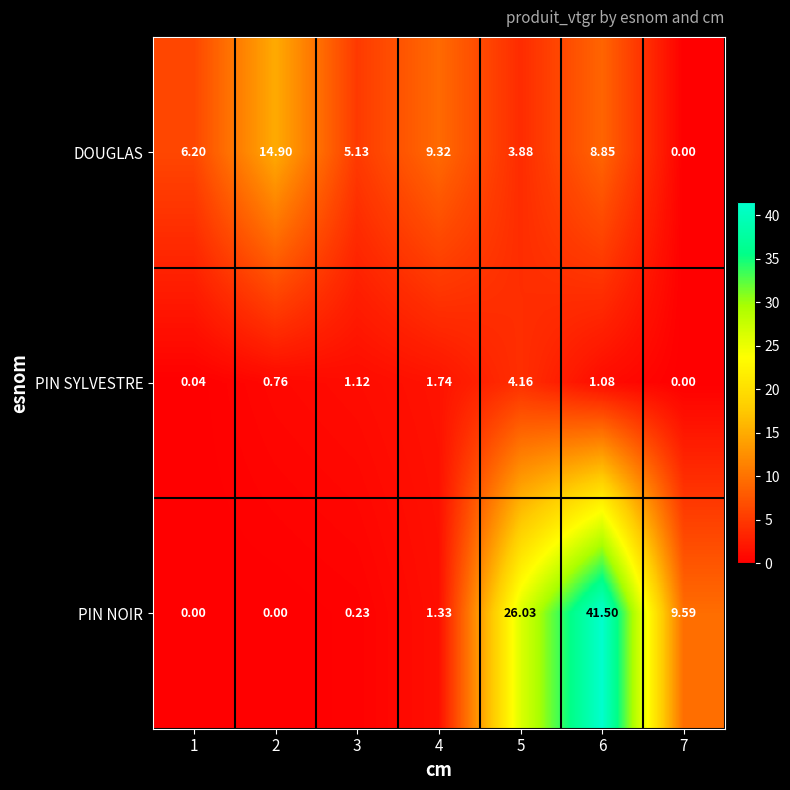

Which series has the largest range (max minus min)?

PIN NOIR